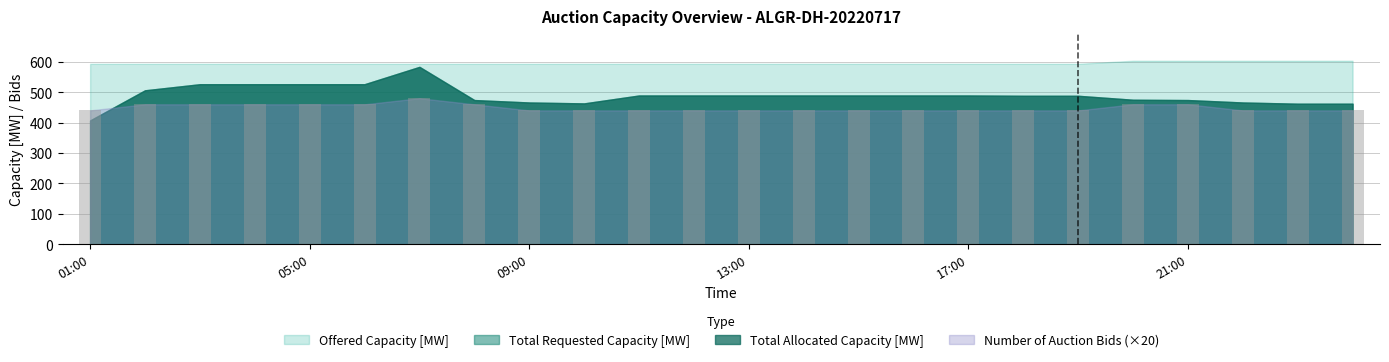

What is the greatest value displayed?

480